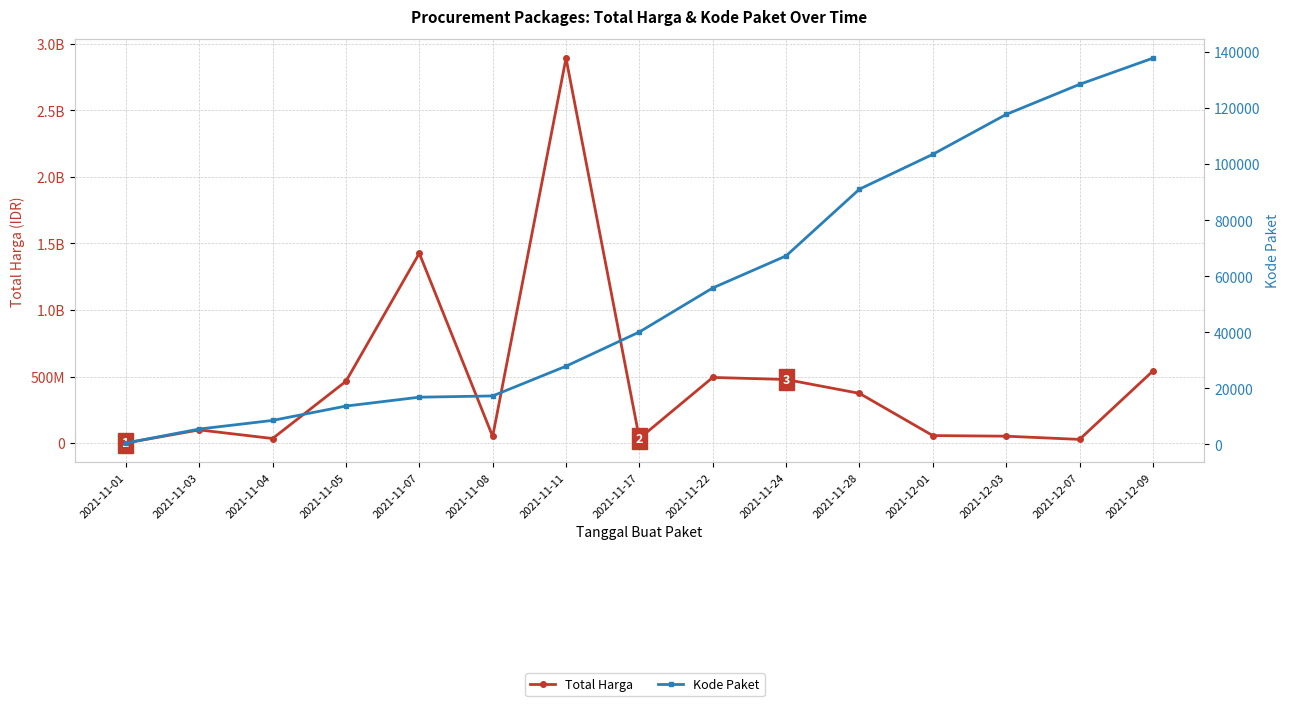

What is the value of the Total Harga point at the 13th from the left?

51601000